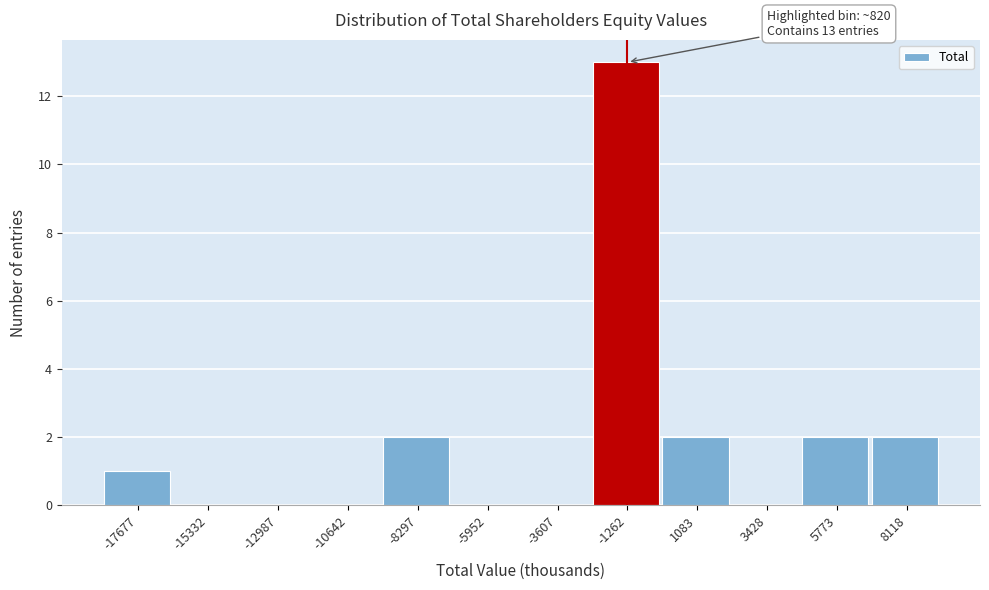

Reading left to right, transcribe all the data shown in this chart.

-17677=1	-15332=0	-12987=0	-10642=0	-8297=2	-5952=0	-3607=0	-1262=13	1083=2	3428=0	5773=2	8118=2